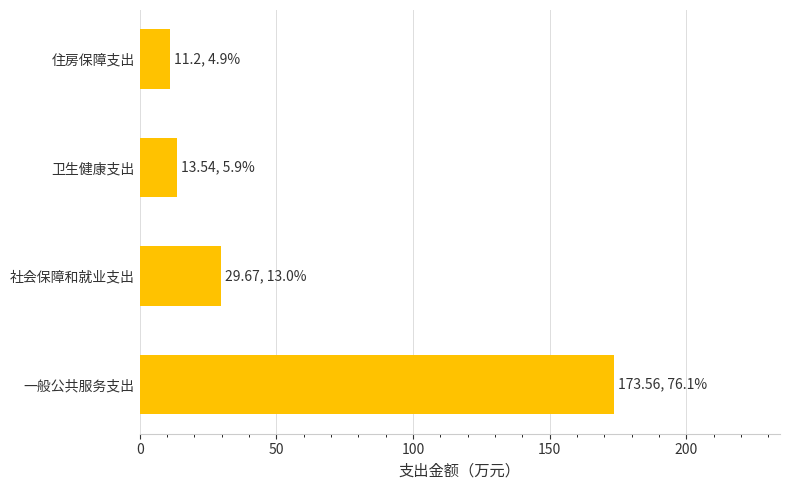

Reading bottom to top, list all the values displayed in this chart.

173.6	29.7	13.5	11.2